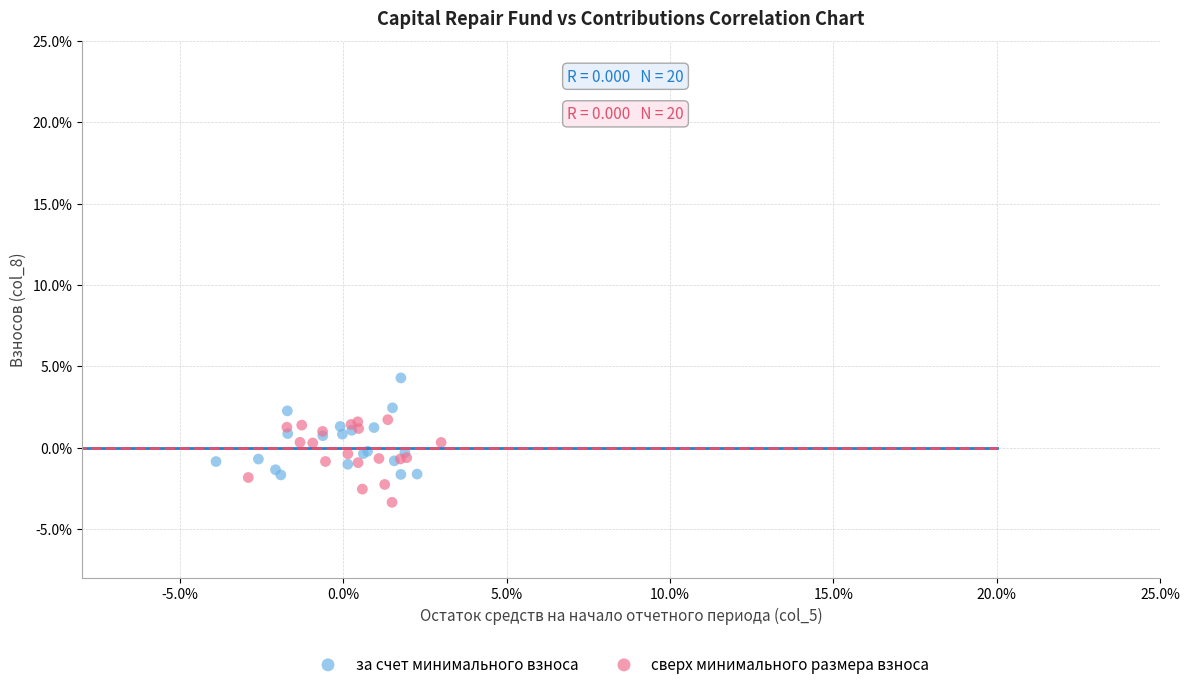

Which series reaches the minimum Y coordinate?

сверх минимального размера взноса